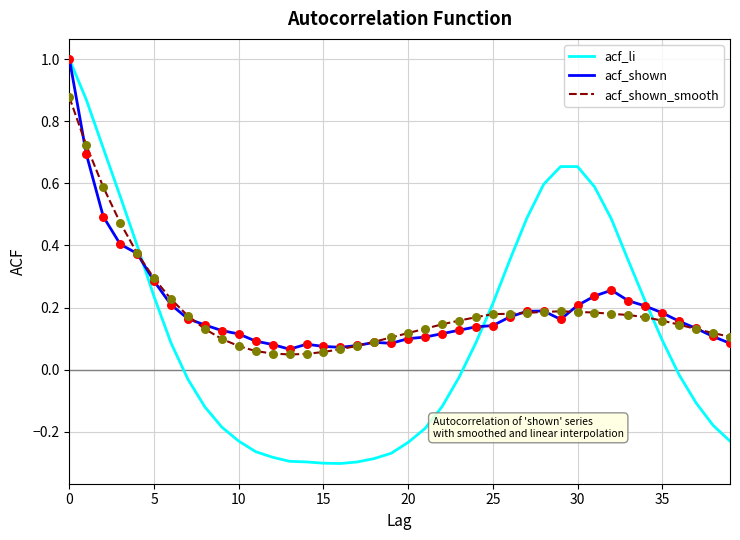

At how many categories does at least one series exceed 0?

40